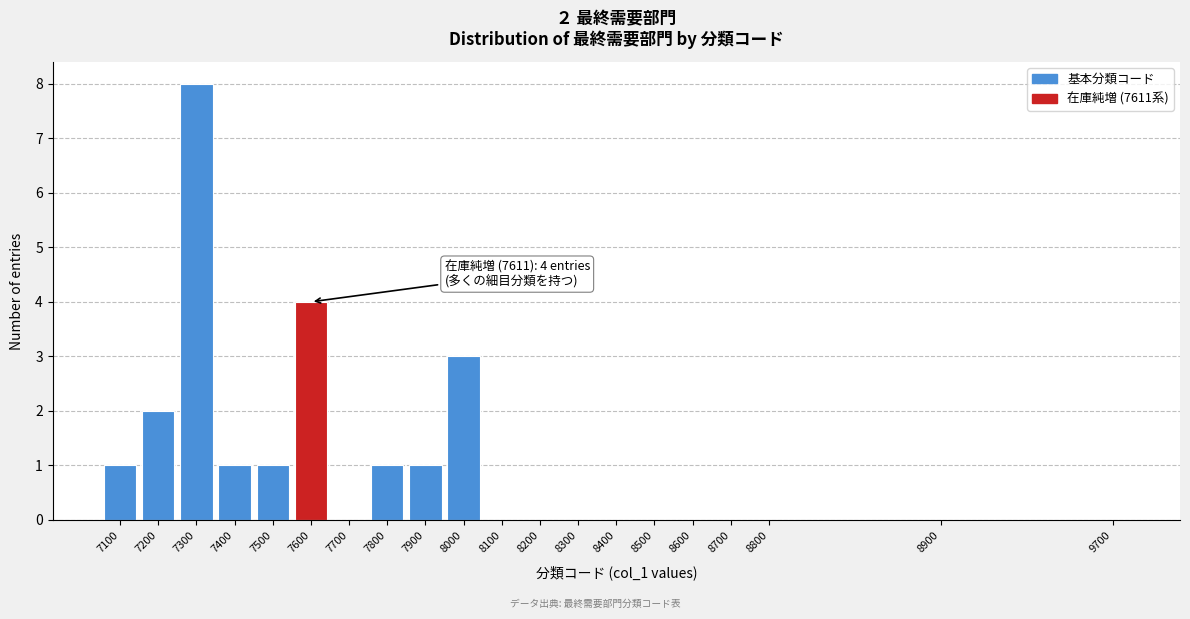

Reading left to right, extract all data points from this chart.

7100=1	7200=2	7300=8	7400=1	7500=1	7600=4	7700=0	7800=1	7900=1	8000=3	8100=0	8200=0	8300=0	8400=0	8500=0	8600=0	8700=0	8800=0	8900=0	9700=0